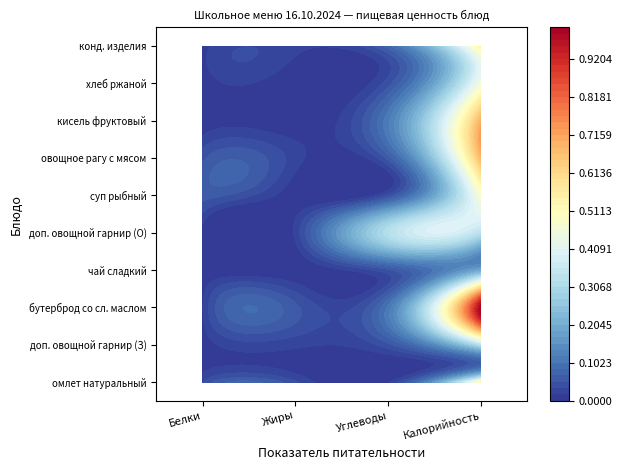

The доп. овощной гарнир (О) series shows 4 at Жиры. True or false?

True